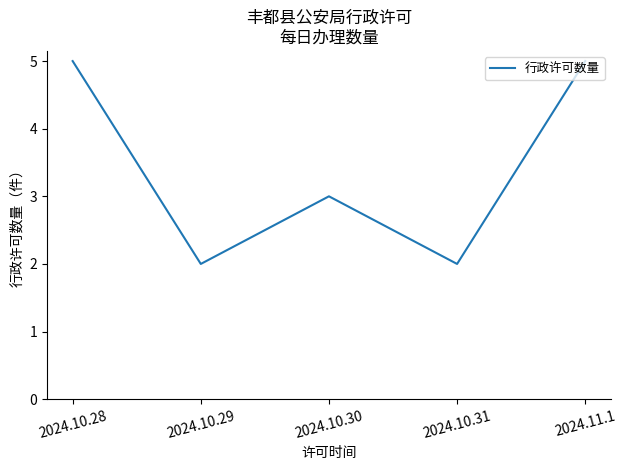

True or false: the data shows 3 at 2024.10.30.

True